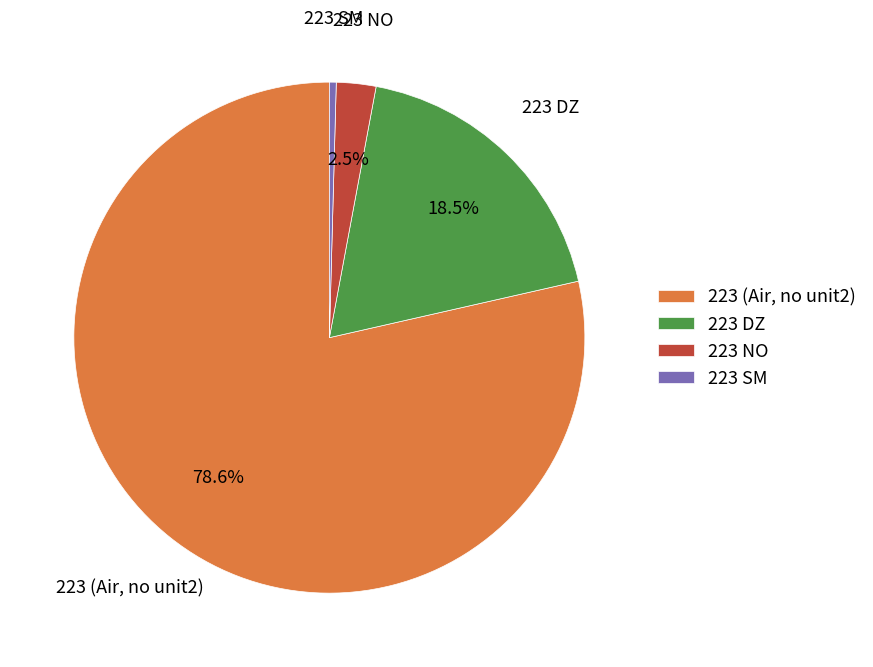

Rank the categories by value from highest to lowest.

223 (Air, no unit2), 223 DZ, 223 NO, 223 SM